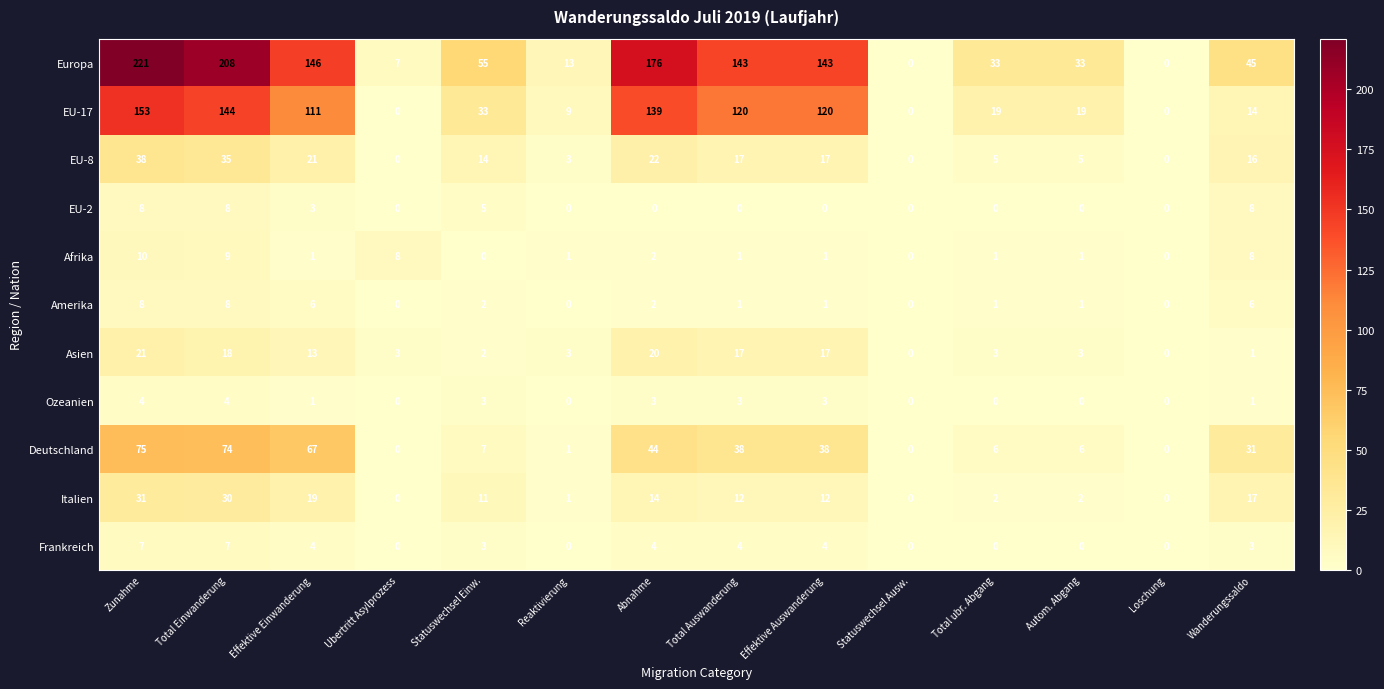

At which label does Afrika first exceed 1?

Zunahme